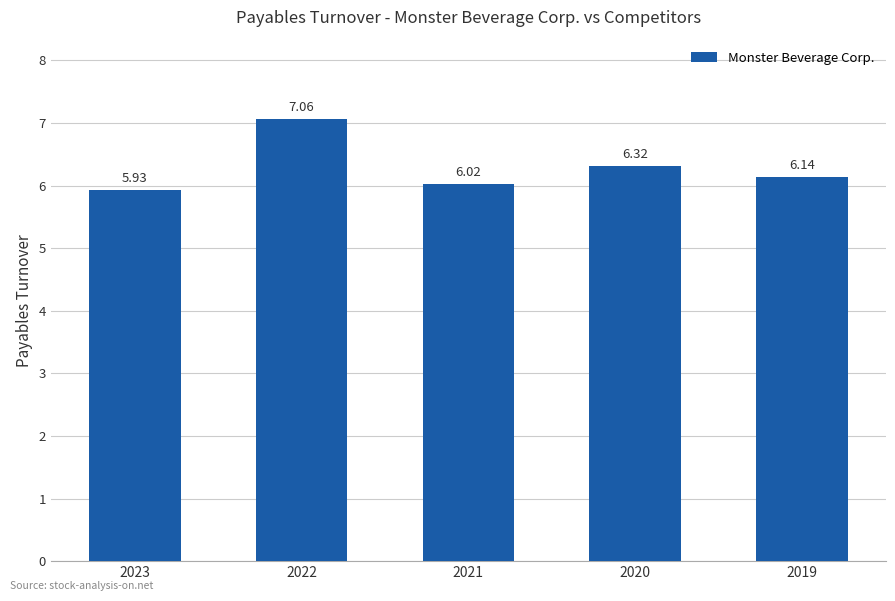

Which has a higher value, 2023 or 2019?

2019